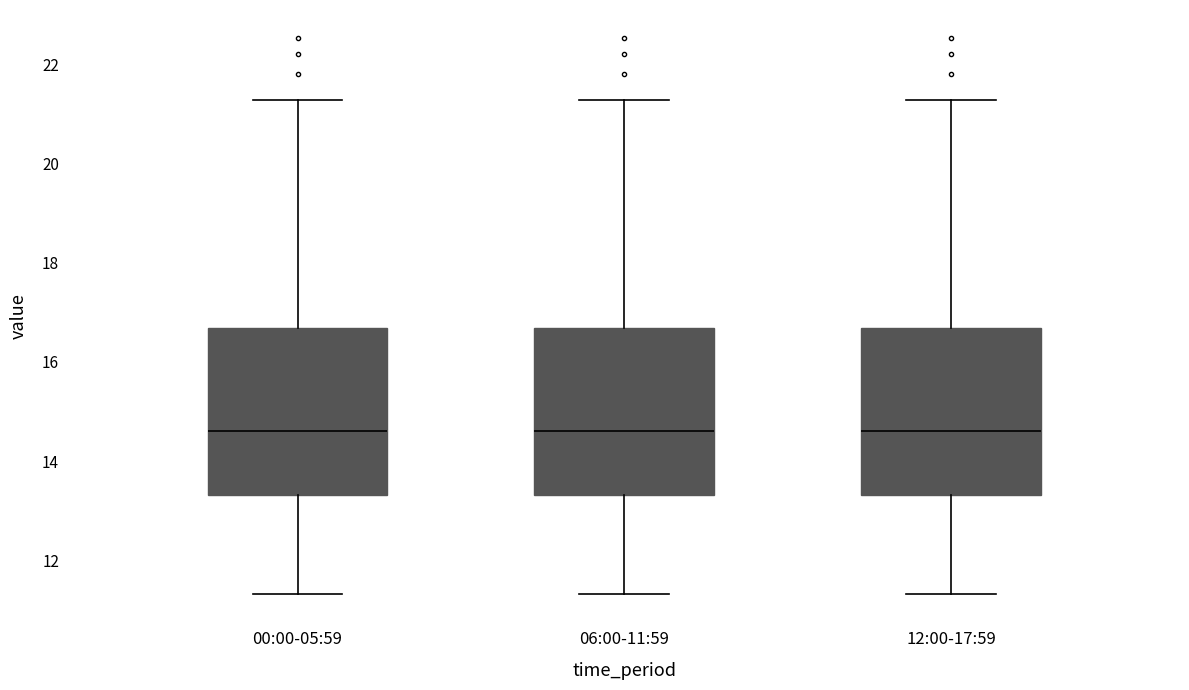

Reading left to right, read every box against the y-axis: the position of its median line, the range the box covers, and the ends of its whiskers. The values are not printed on the chart, so give them approximately, as read against the axis.

00:00-05:59: median 14.6, box 13.4 to 16.6, whiskers 11.4 to 21.2
06:00-11:59: median 14.6, box 13.4 to 16.6, whiskers 11.4 to 21.2
12:00-17:59: median 14.6, box 13.4 to 16.6, whiskers 11.4 to 21.2